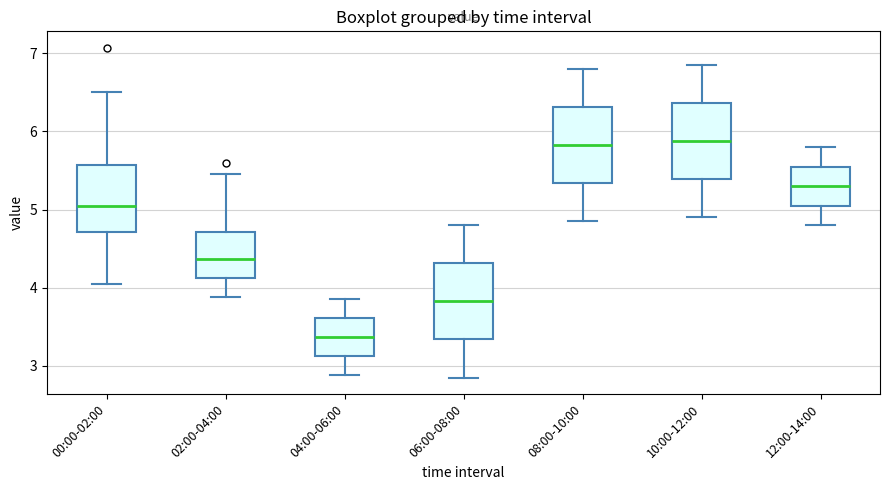

Reading left to right, transcribe this box plot: for each box, give where its median line is, the range the box spans, and where its two whiskers end, as read against the y-axis. The values are not printed on the chart, so give them approximately, as read against the axis.

00:00-02:00: median 5.1, box 4.7 to 5.6, whiskers 4.1 to 6.5
02:00-04:00: median 4.4, box 4.1 to 4.7, whiskers 3.9 to 5.5
04:00-06:00: median 3.4, box 3.1 to 3.6, whiskers 2.9 to 3.9
06:00-08:00: median 3.8, box 3.3 to 4.3, whiskers 2.9 to 4.8
08:00-10:00: median 5.8, box 5.3 to 6.3, whiskers 4.9 to 6.8
10:00-12:00: median 5.9, box 5.4 to 6.4, whiskers 4.9 to 6.9
12:00-14:00: median 5.3, box 5.1 to 5.6, whiskers 4.8 to 5.8